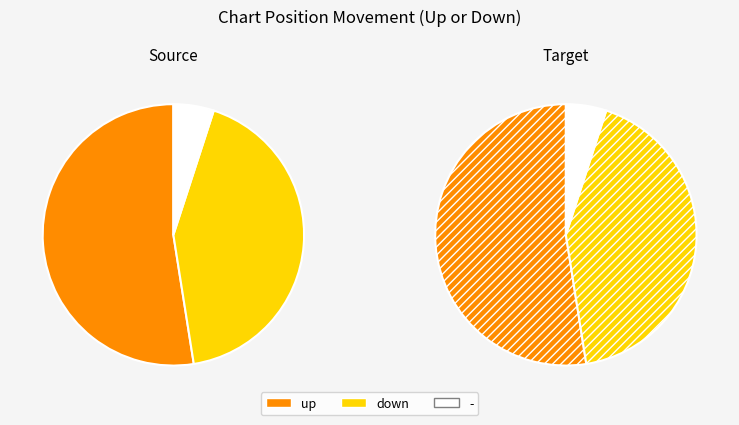

Count the number of slices in the pie.

3